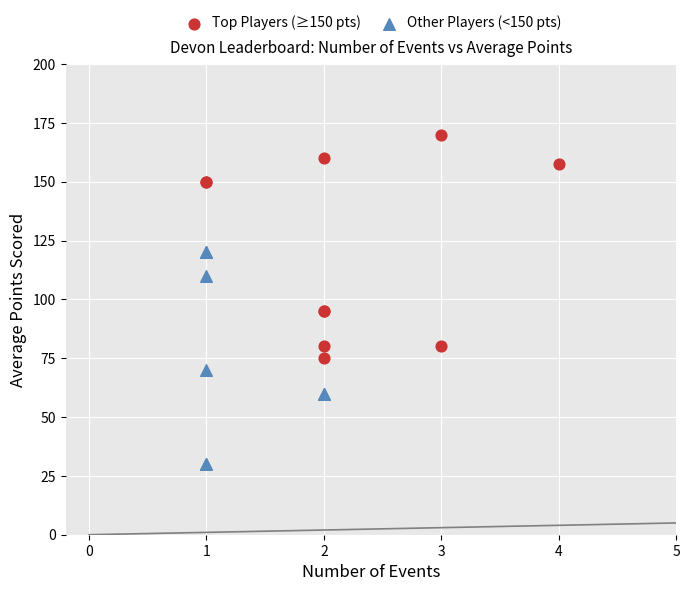

Which series reaches the maximum Y coordinate?

Top Players (≥150 pts)